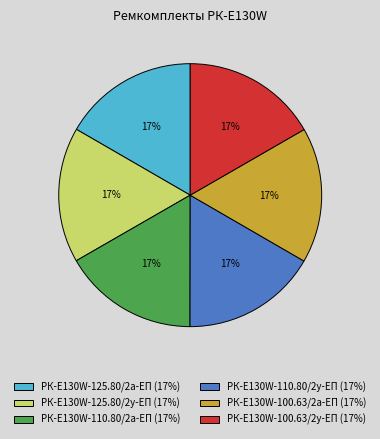

To the nearest percent, what percentage of the pie is РК-E130W-100.63/2у-ЕП?

17%